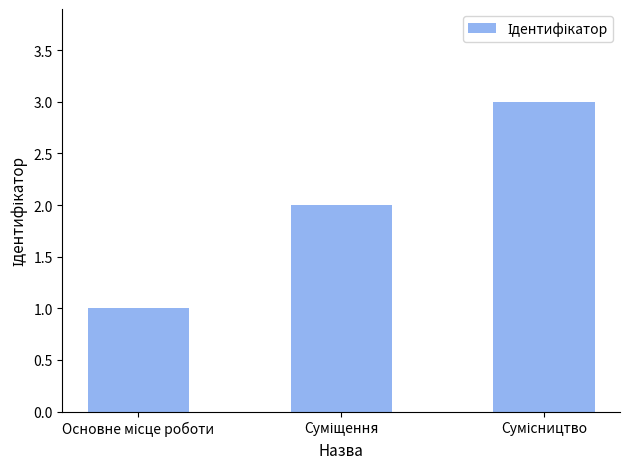

What is the sum of all values?

6